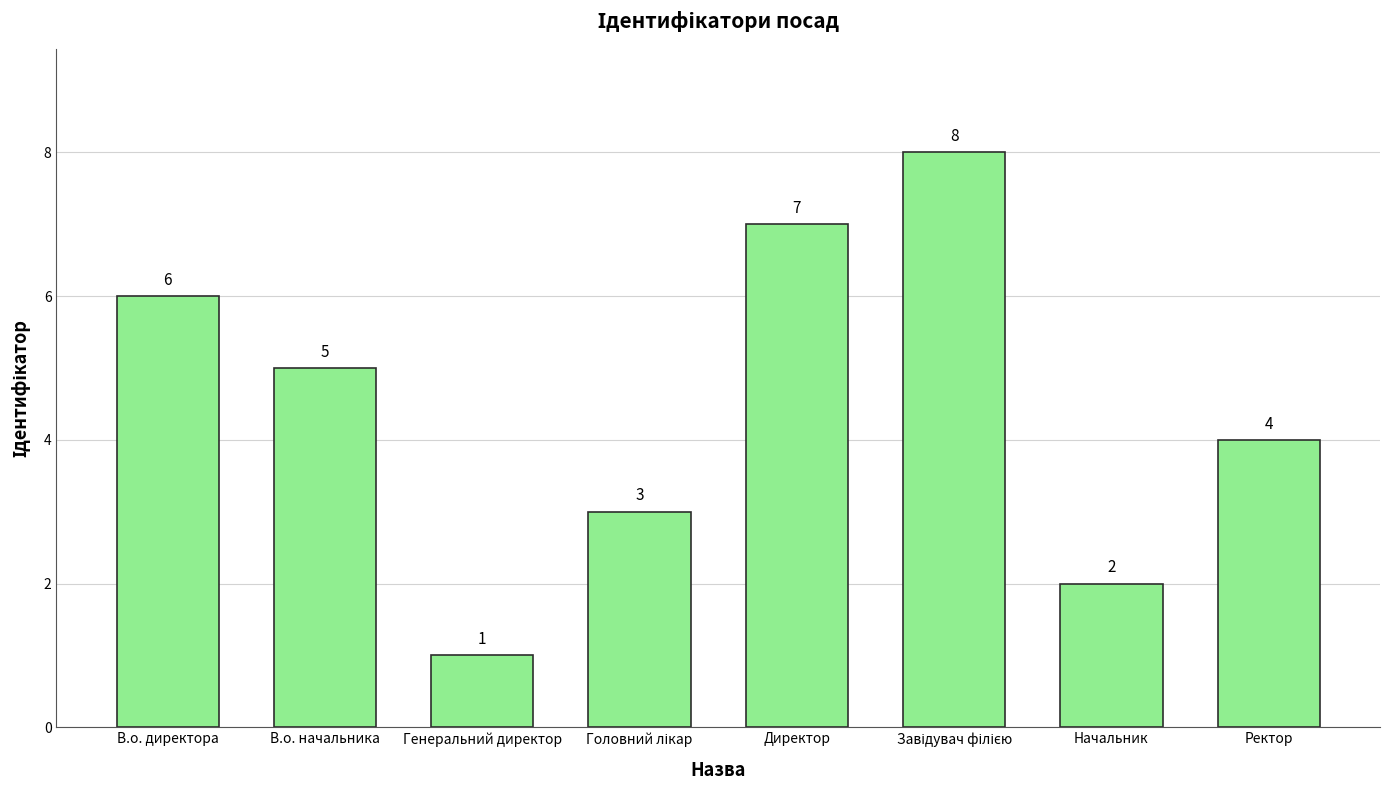

What position from the left is В.о. начальника?

2